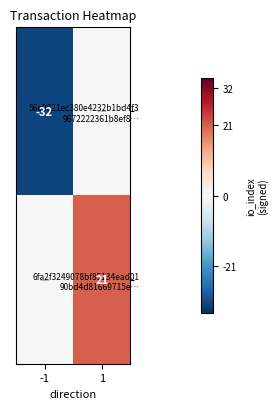

What is the sum of the 56e9821ec380e4232b1bd4f3 9672222361b8ef8… values at 1 and -1?

-32